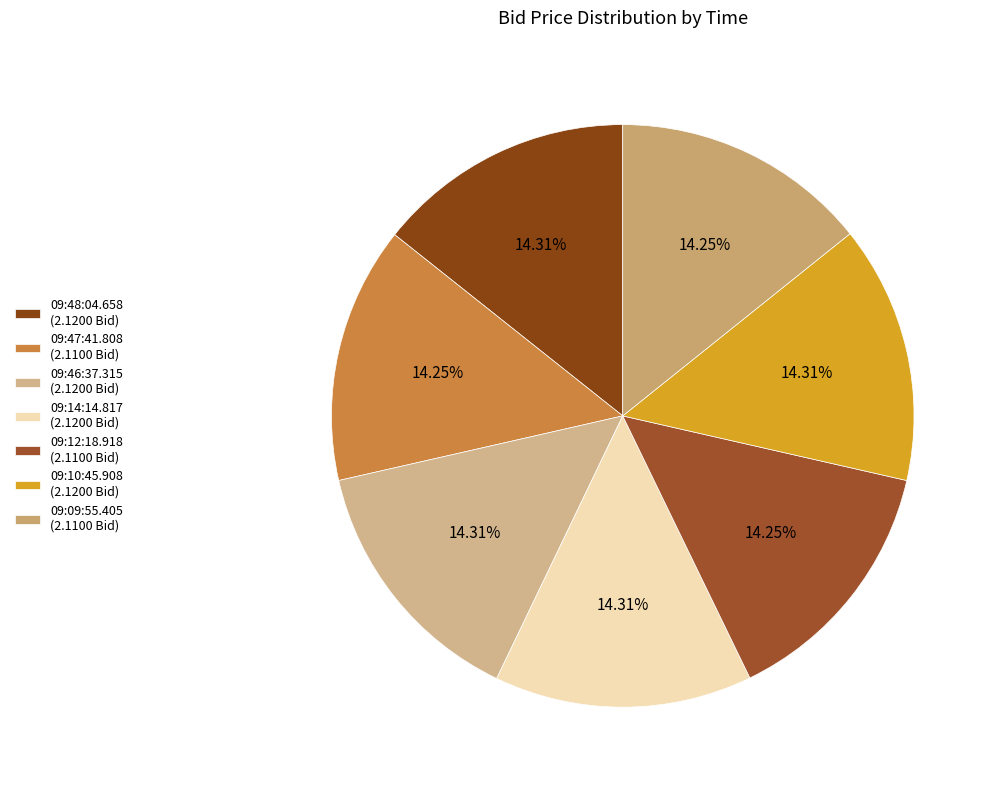

How many slices are in this pie chart?

7